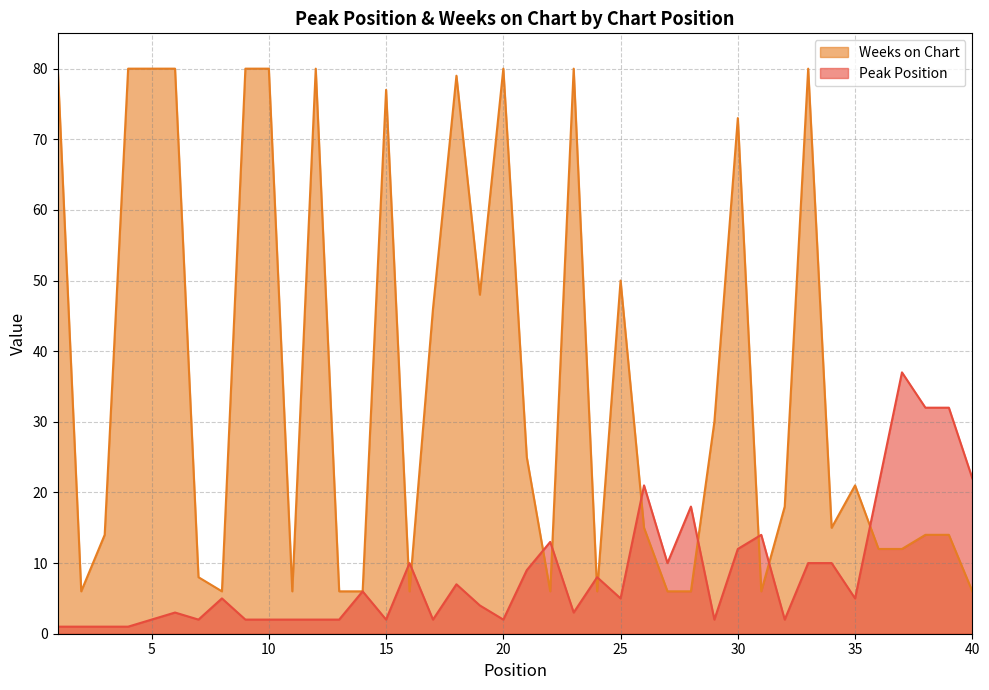

Between 3 and 36, which series saw the biggest shift?

Peak Position